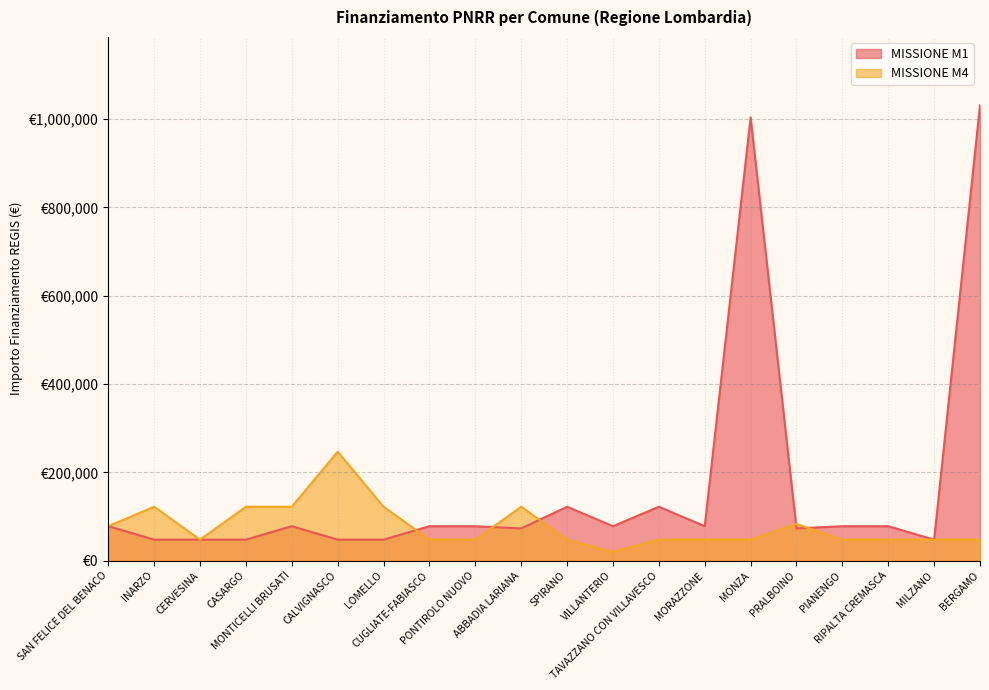

Reading right to left, transcribe all the data shown in this chart.

MISSIONE M1: 1031574	47427	77897	77897	72828	1003880	77897	121992	77897	121992	72828	77897	77897	47427	47427	77897	47427	47427	47427	77897
MISSIONE M4: 47427	47427	47427	47427	83044	47427	47427	47427	19752	47427	121992	47427	47427	121992	246824	121992	121992	47427	121992	77897